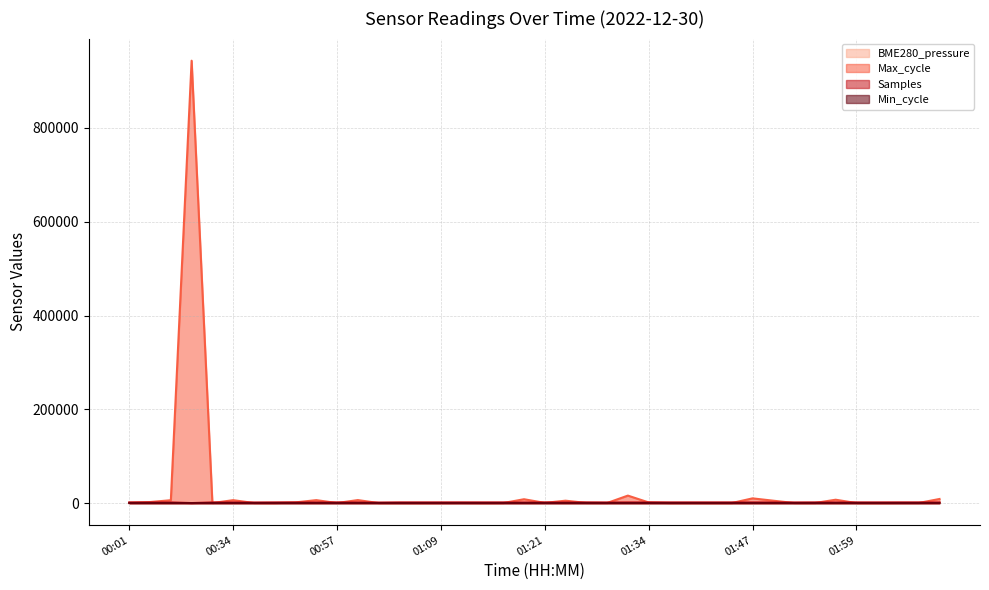

What is the label of the 24th point from the left?

01:29